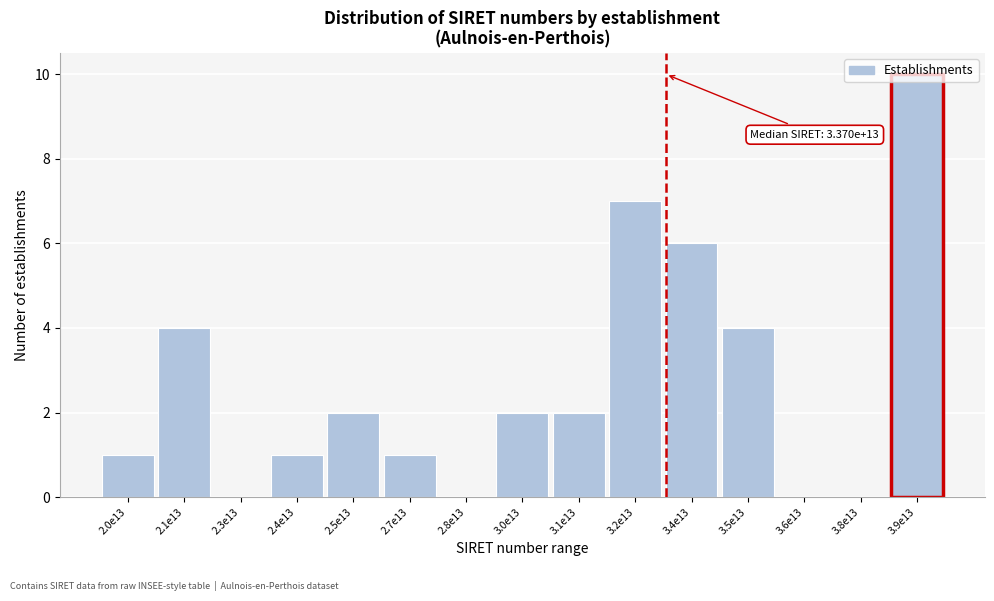

What is the sum of all values?

40